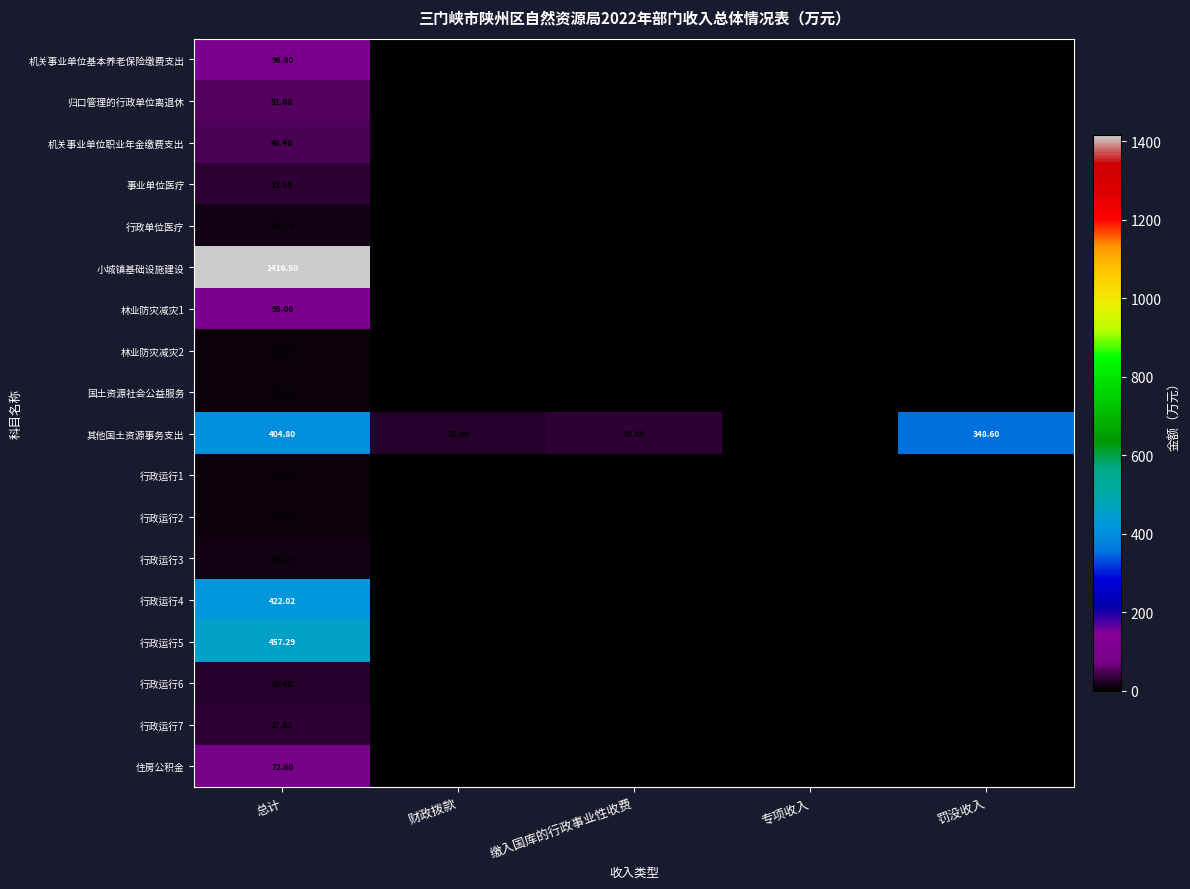

What is the total value across all series at 财政拨款?

25.0